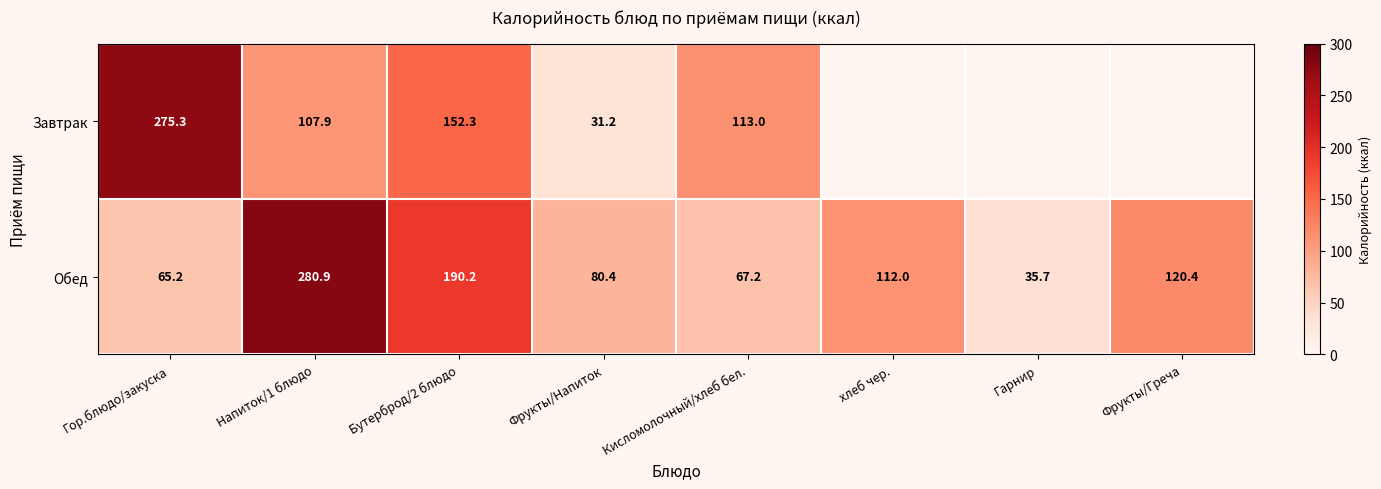

The Завтрак series shows 275.3 at Гор.блюдо/закуска. True or false?

True